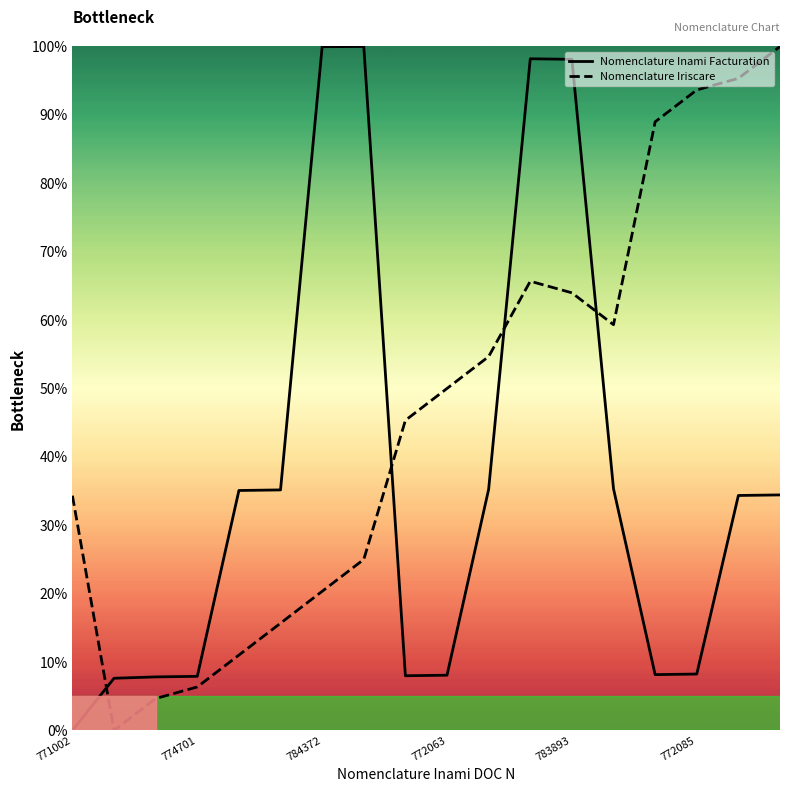

The Nomenclature Inami Facturation series shows 13.7 at 772063. True or false?

False